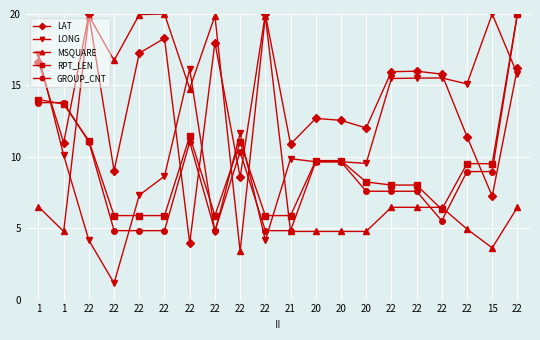

Where is LAT nearest to the value 11?

1